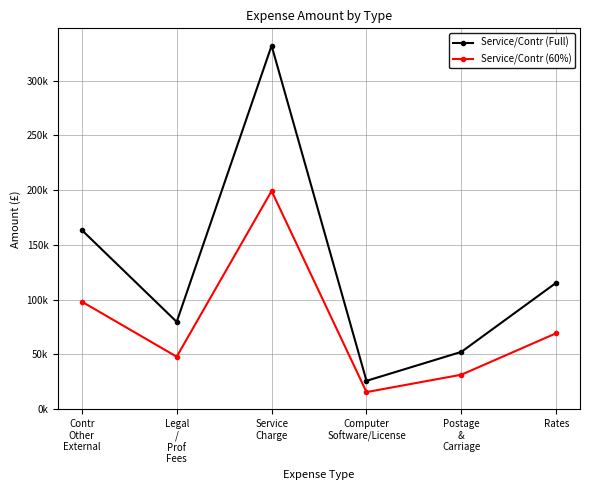

What are all the series names shown in the legend?

Service/Contr (Full), Service/Contr (60%)